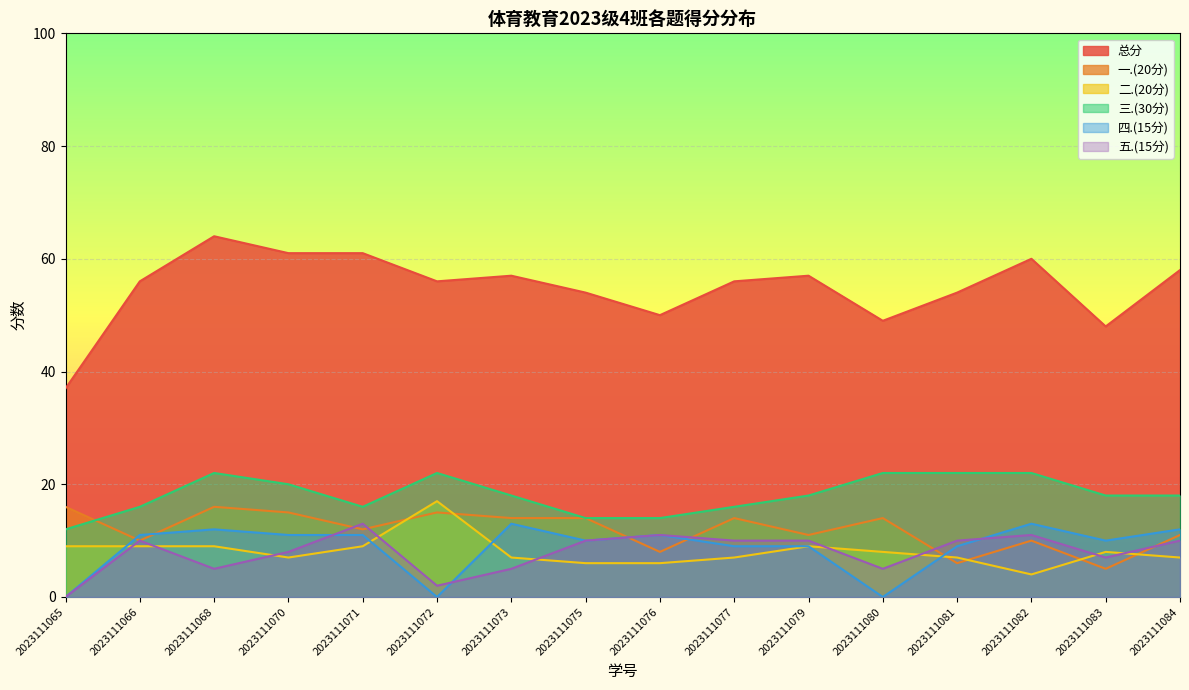

What is the sum of all 四.(15分) values?

141